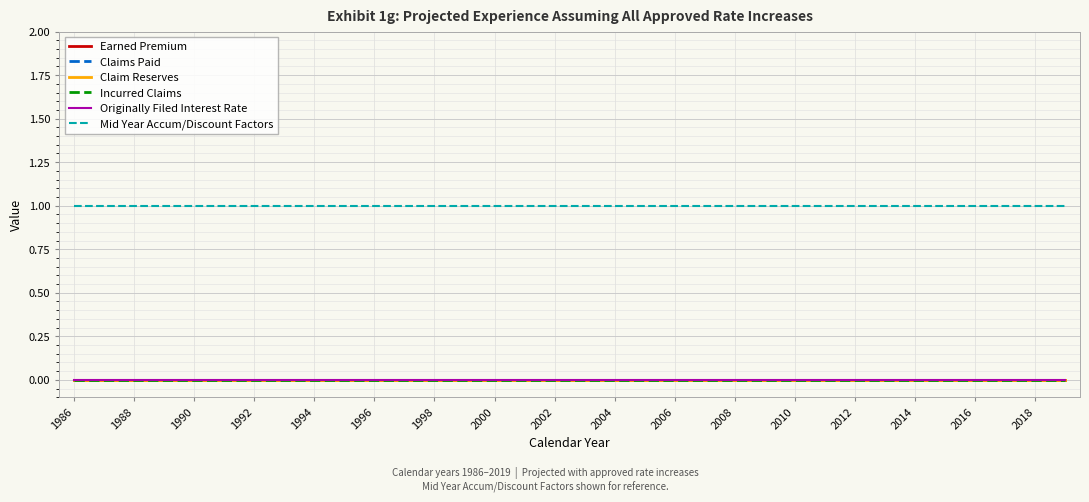

Is this an area chart (filled region under the line)?

No